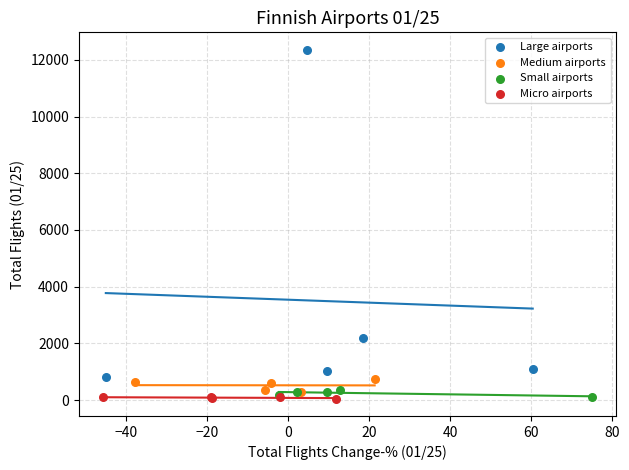

Which series contains the highest Y value?

Large airports